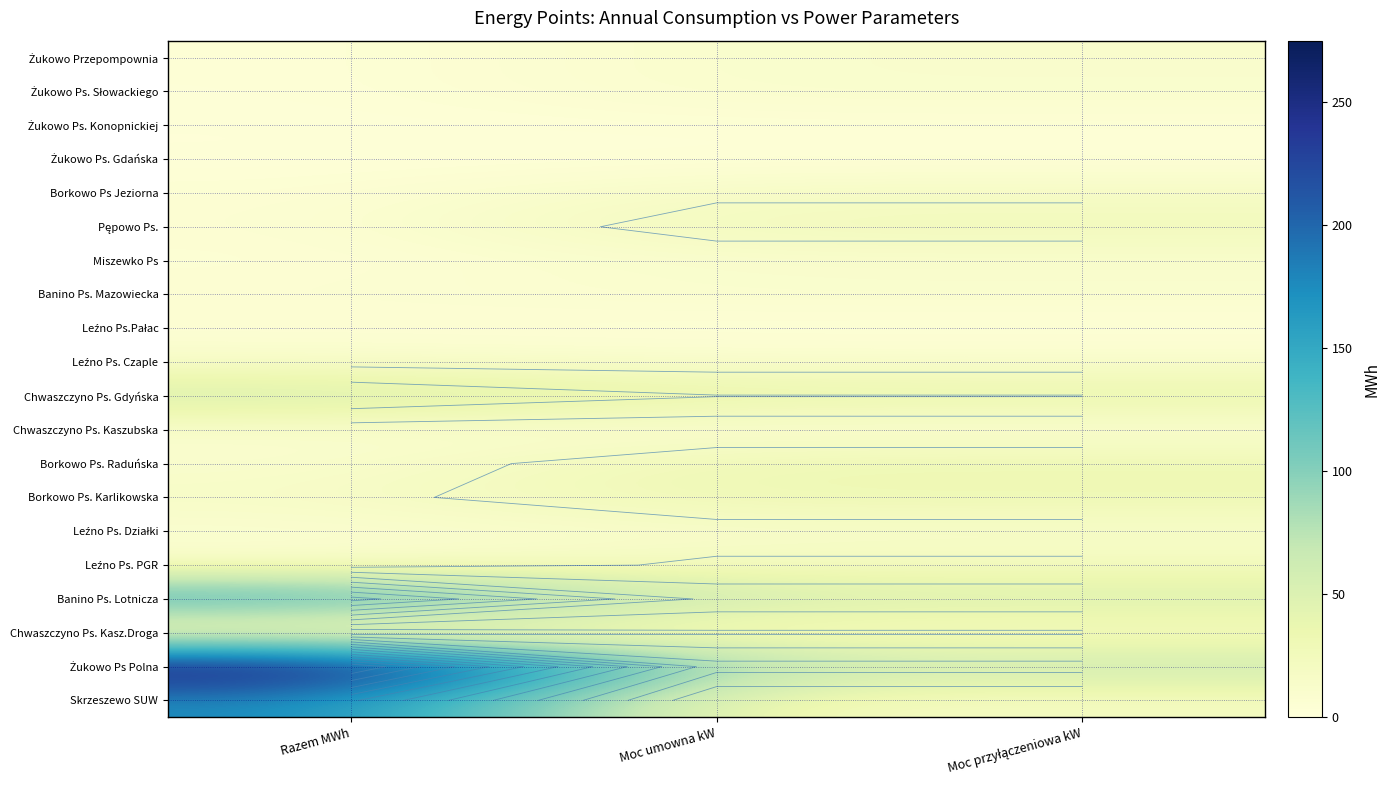

True or false: Borkowo Ps. Raduńska has a value of 21.9 at Moc umowna kW.

False